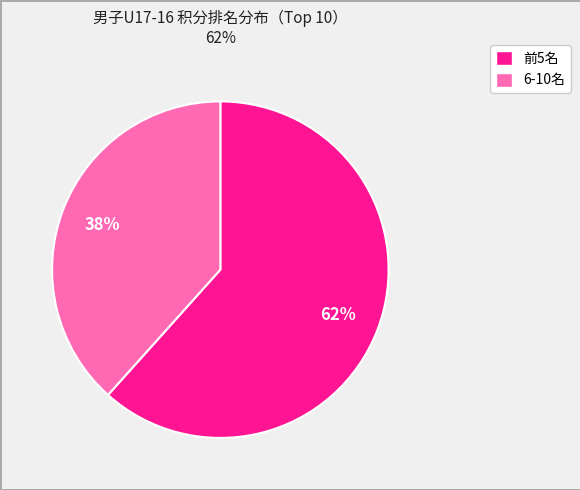

To the nearest percent, what percentage of the pie is 6-10名?

38%